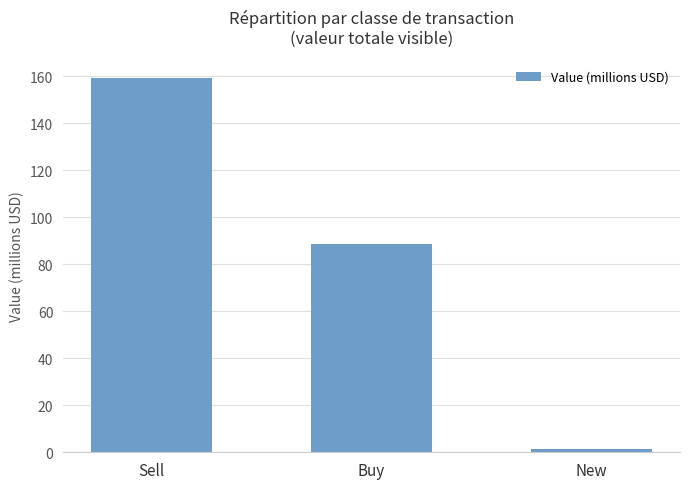

What is the approximate value at Sell?

159.2